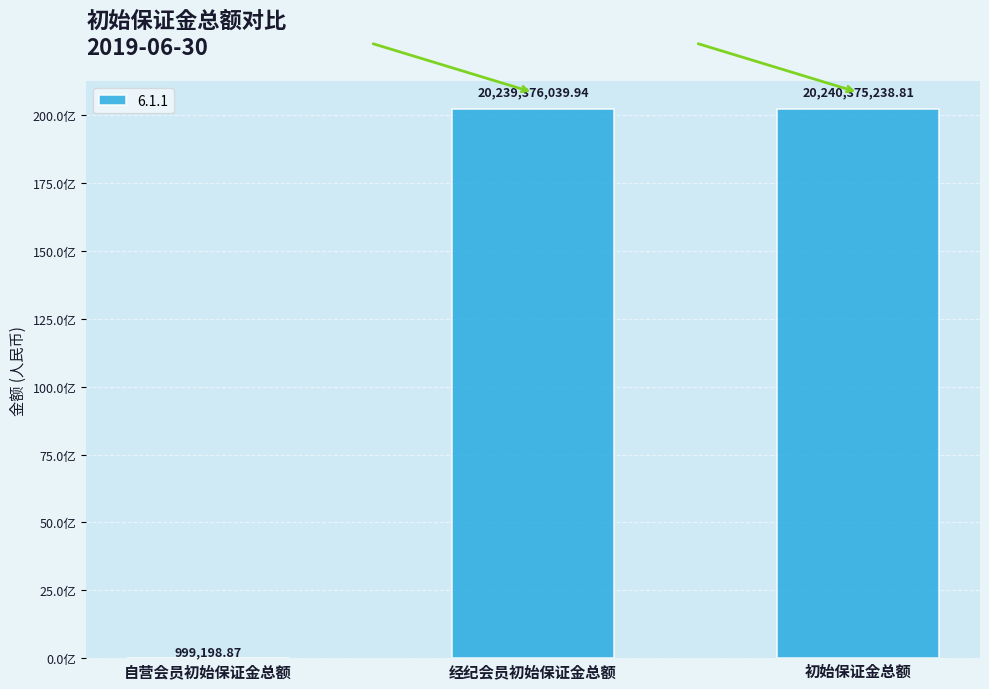

Are the bars horizontal?

No